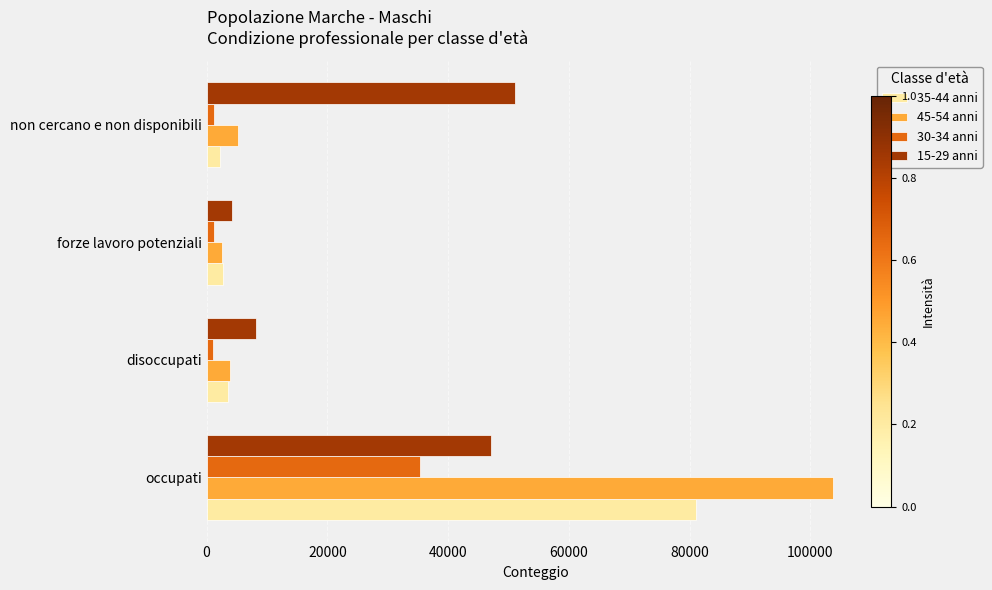

True or false: 15-29 anni has a value of 4124.0 at forze lavoro potenziali.

True